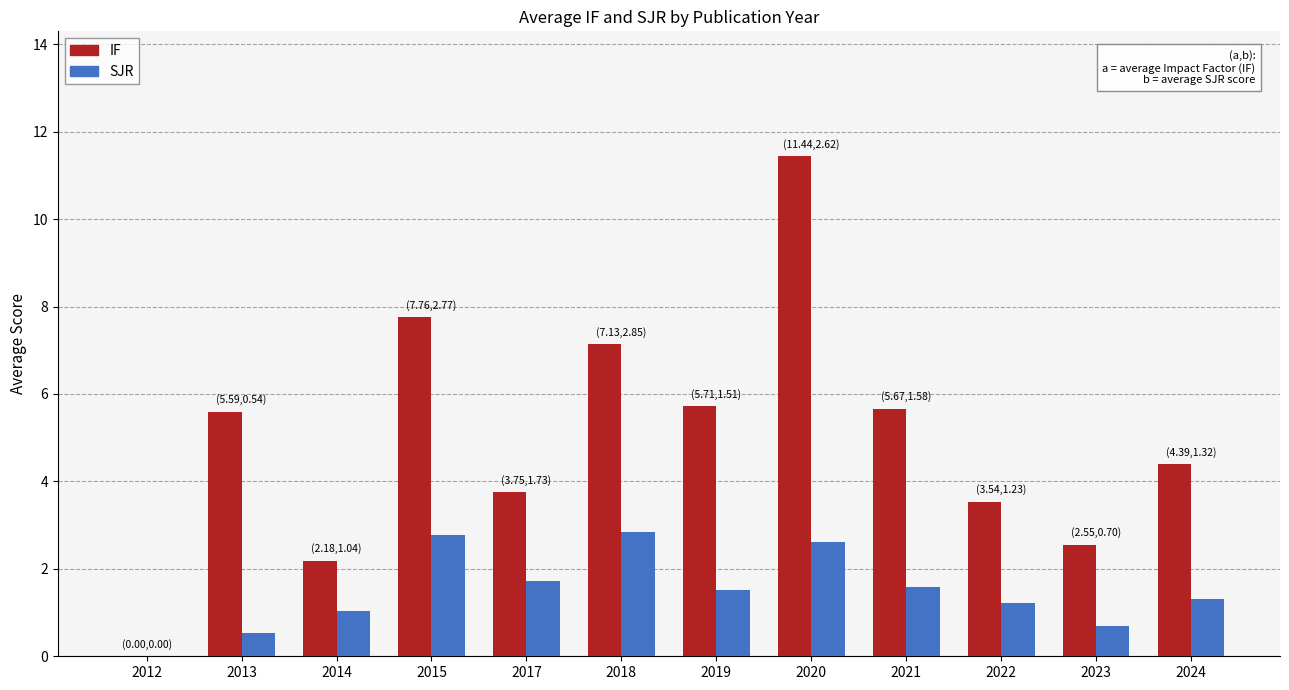

What is the sum of all SJR values?

17.9